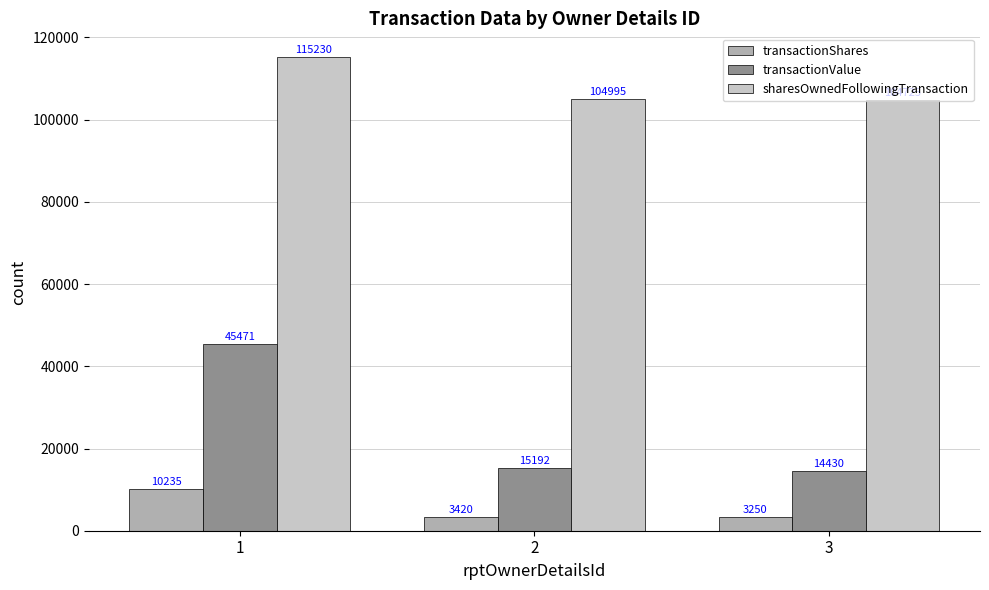

At which label does transactionShares reach its peak?

1